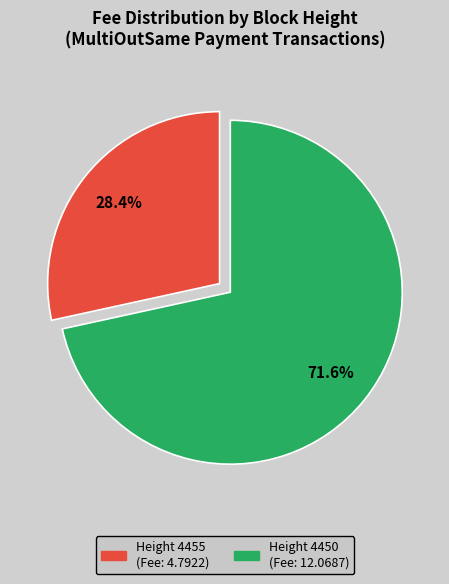

Is there a majority slice in this chart?

Yes